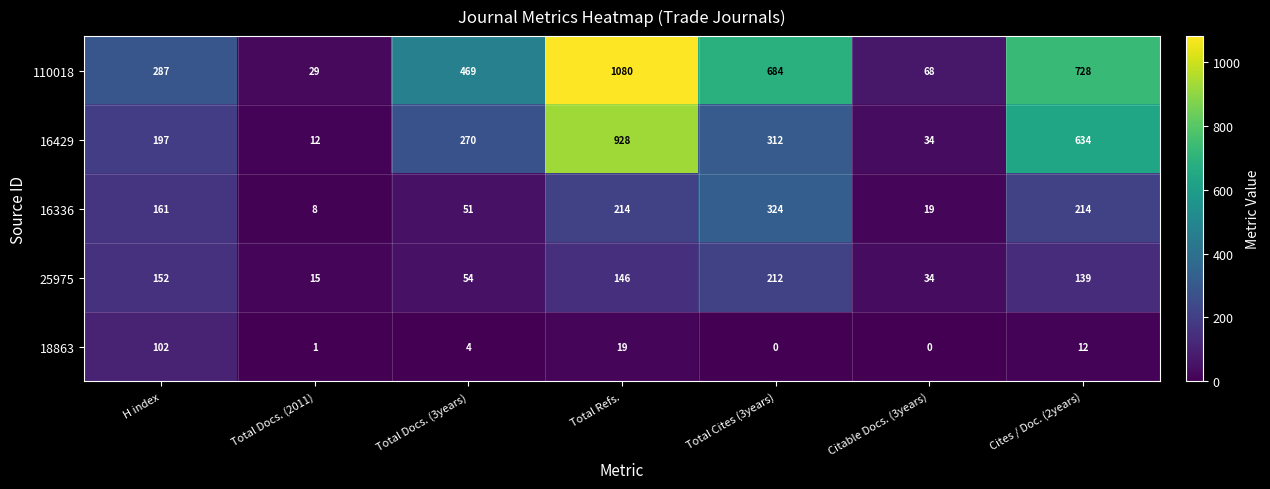

Between H index and Citable Docs. (3years), which series saw the biggest shift?

110018